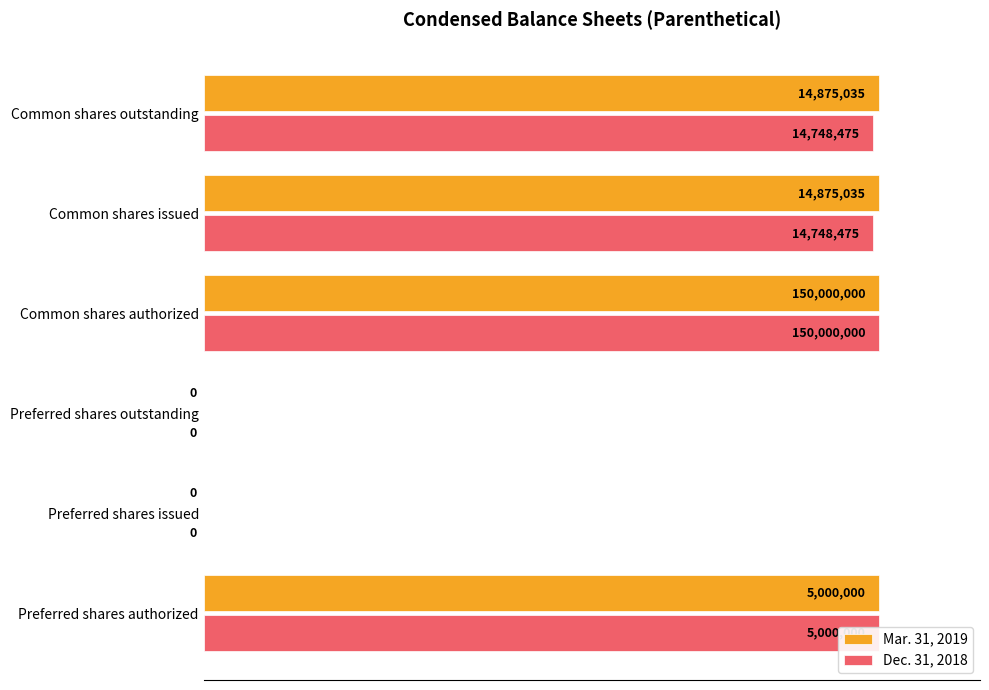

The Mar. 31, 2019 series shows 62.0 at Preferred shares outstanding. True or false?

False